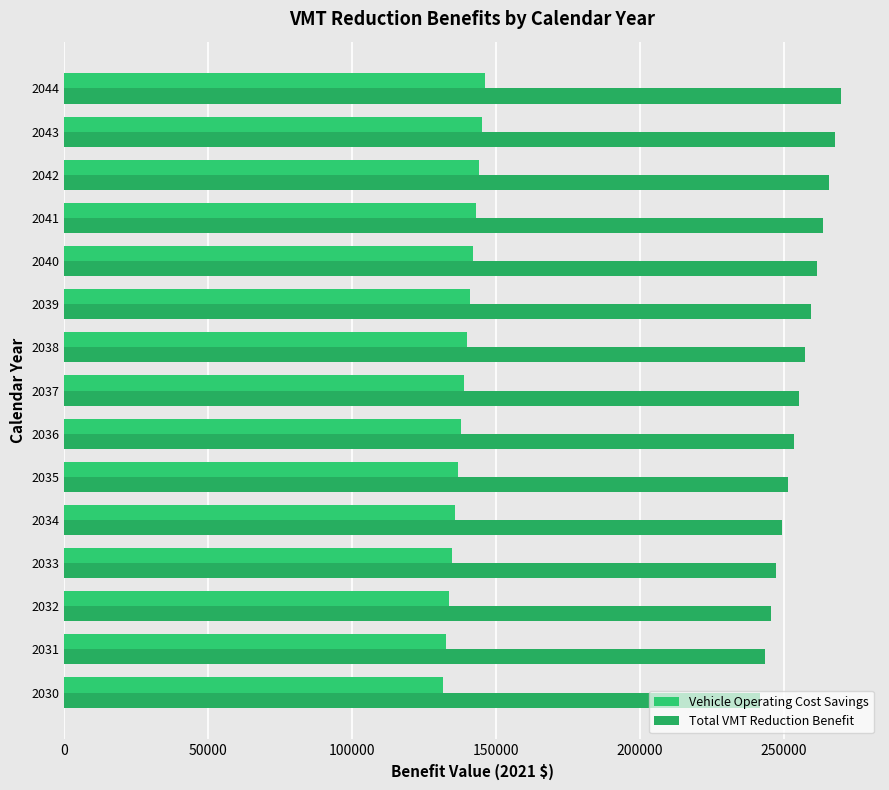

Rank the series by their average value, from lowest to highest.

Vehicle Operating Cost Savings, Total VMT Reduction Benefit